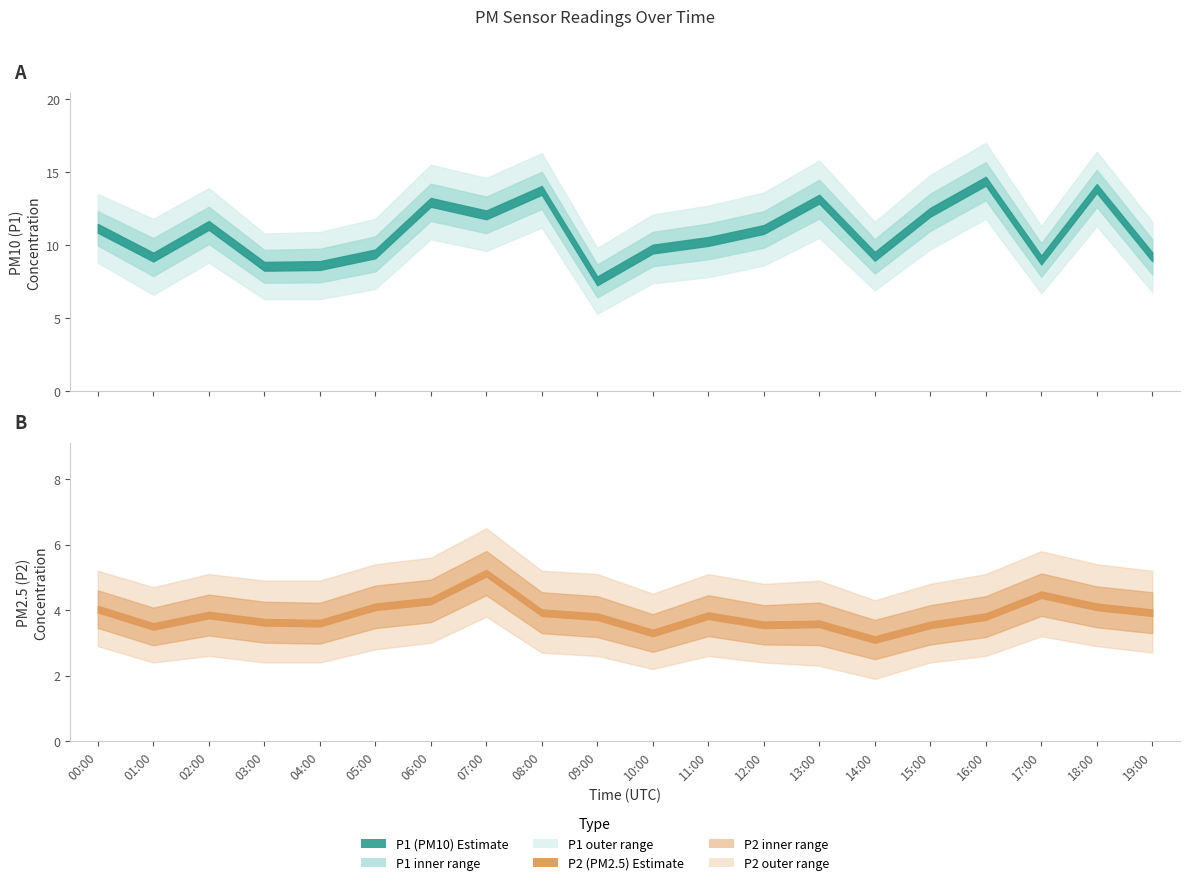

At which label is P1_upper closest to 13?

11:00